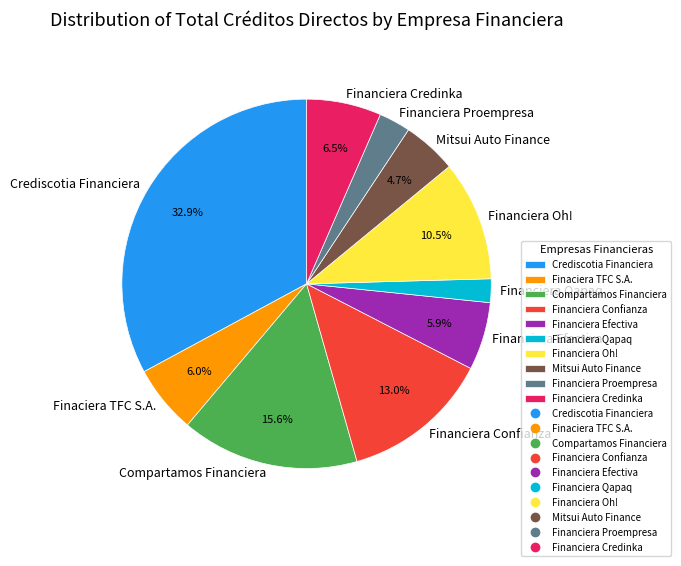

What percentage is the Financiera Proempresa slice, to the nearest percent?

3%